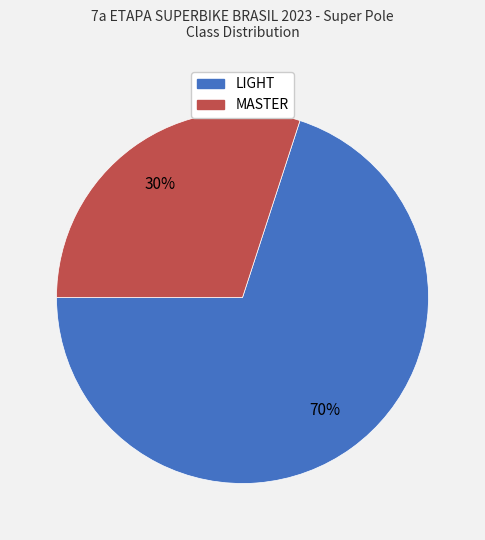

Count the number of slices in the pie.

2